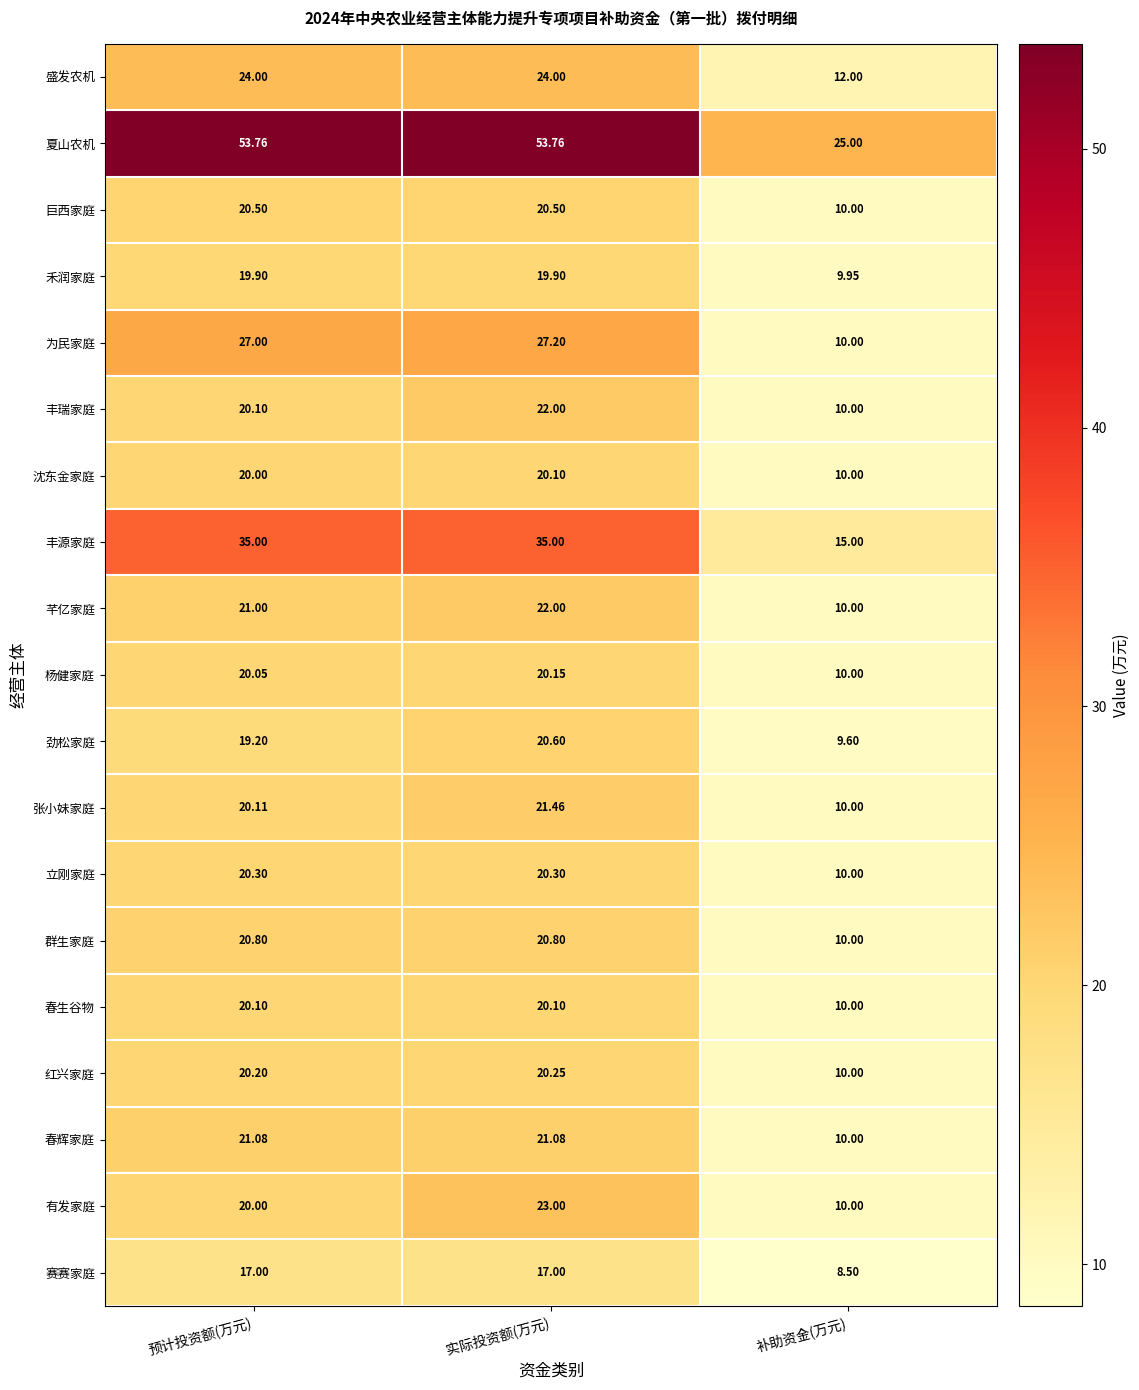

Which series has the largest range (max minus min)?

夏山农机